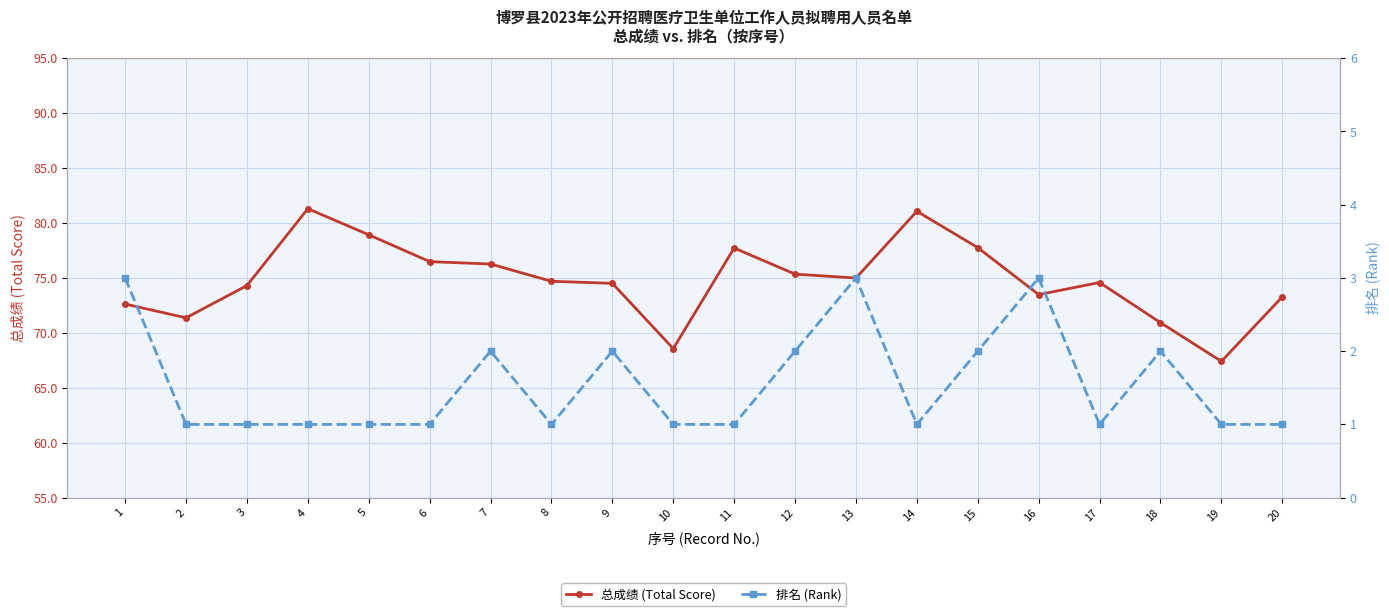

How many lines are shown in the chart?

2